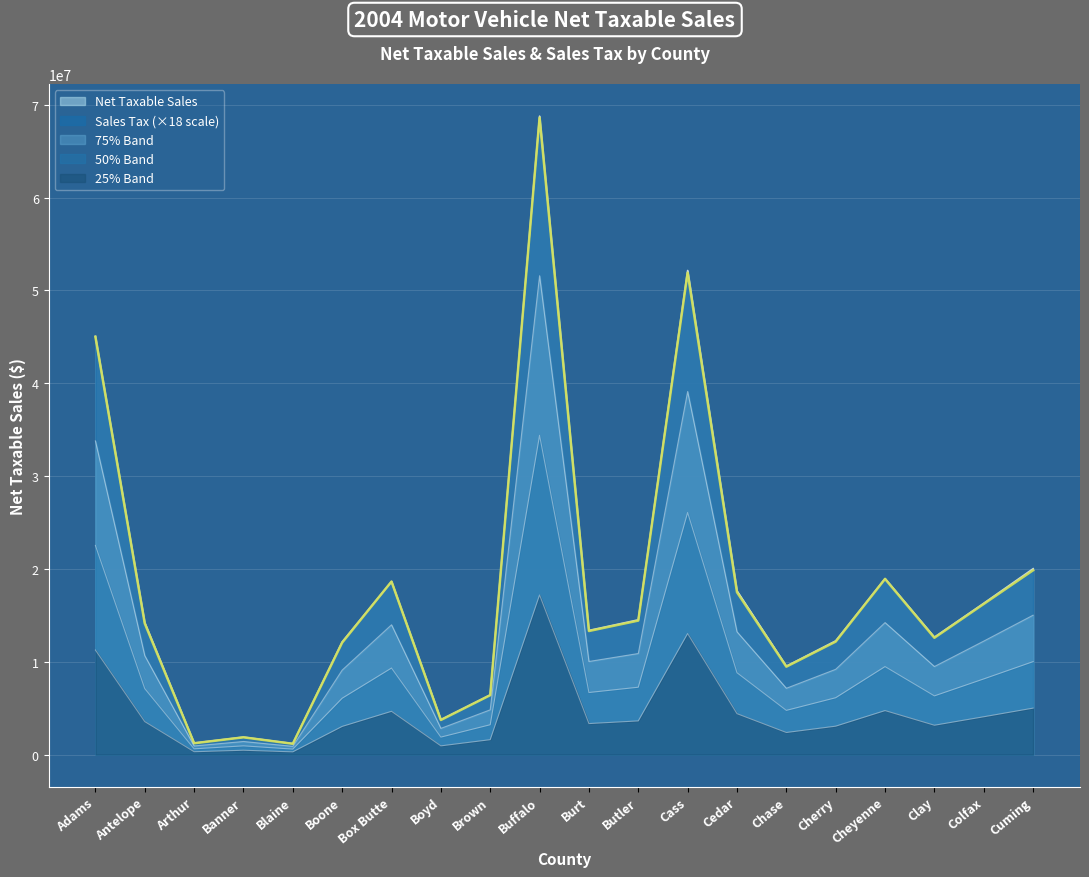

At which category is the sum across all series the highest?

Buffalo